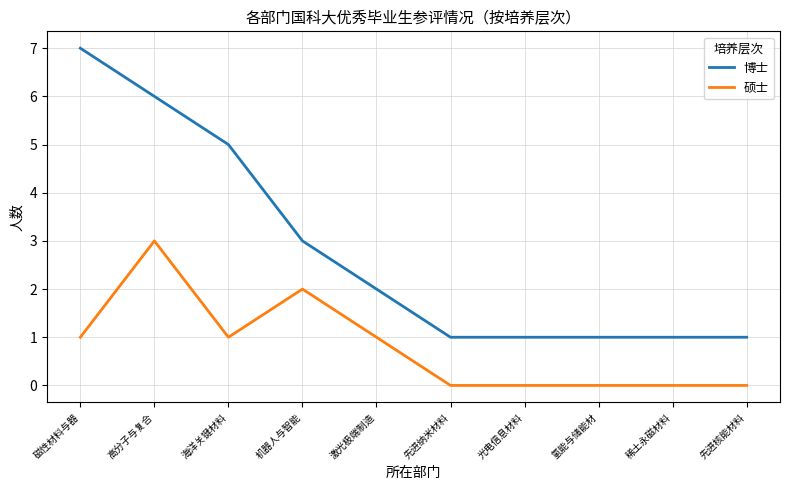

The 硕士 series shows -2 at 氢能与储能材. True or false?

False